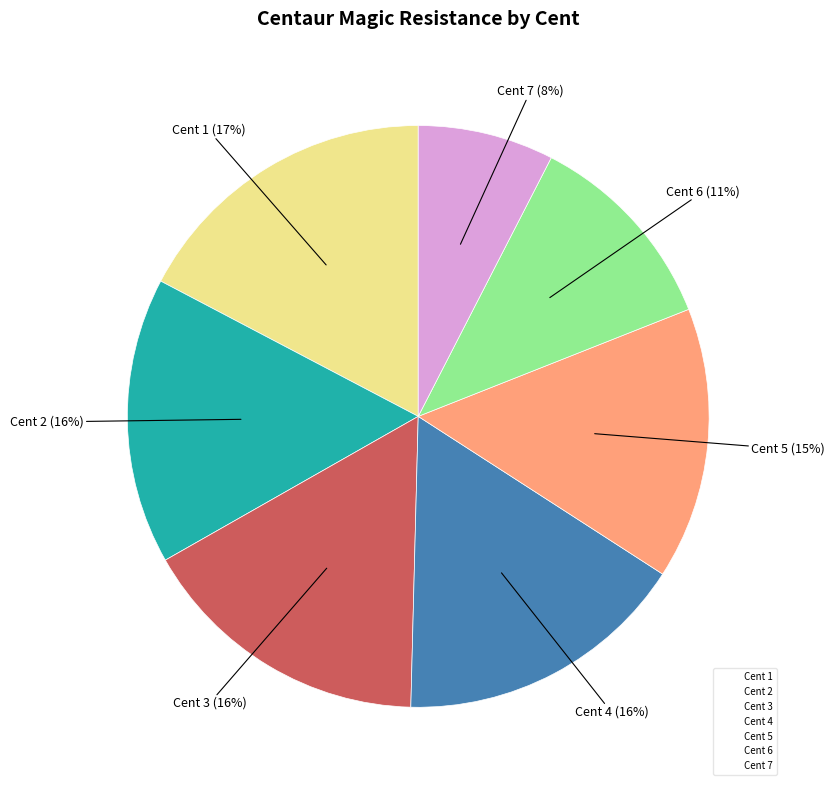

What percentage is the Cent 2 slice, to the nearest percent?

16%